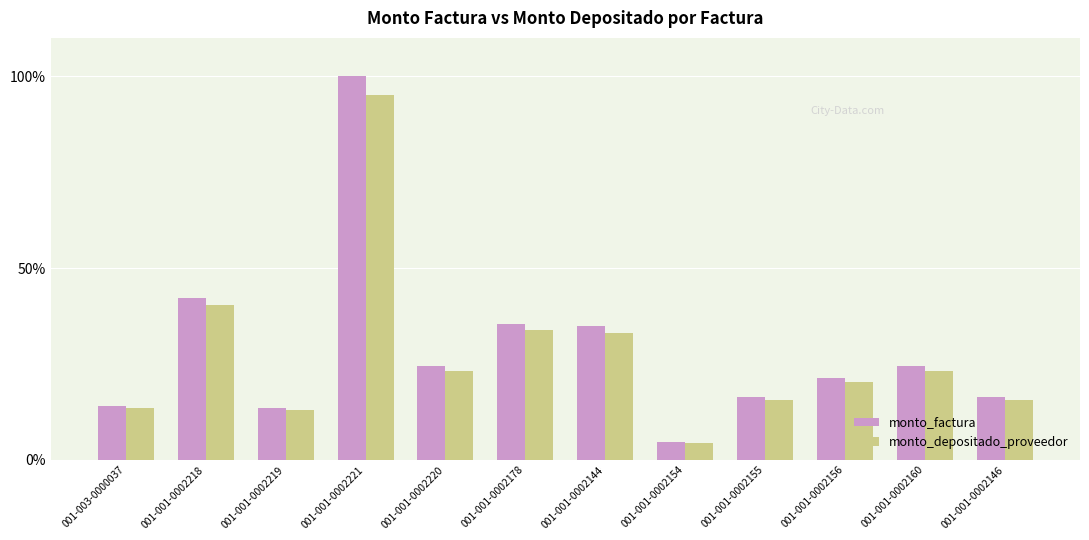

Where is monto_factura nearest to the value 52?

001-001-0002218